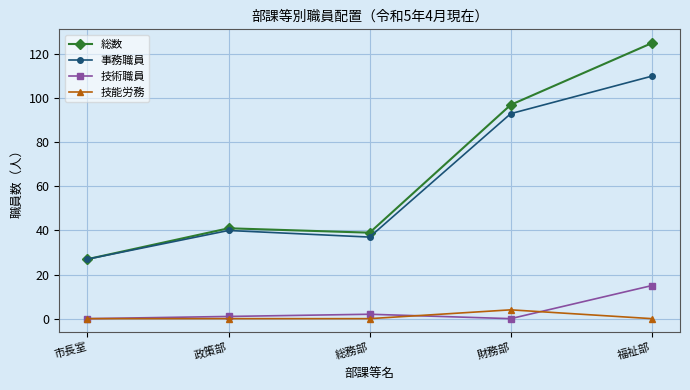

What is the total value across all series at 福祉部?

250